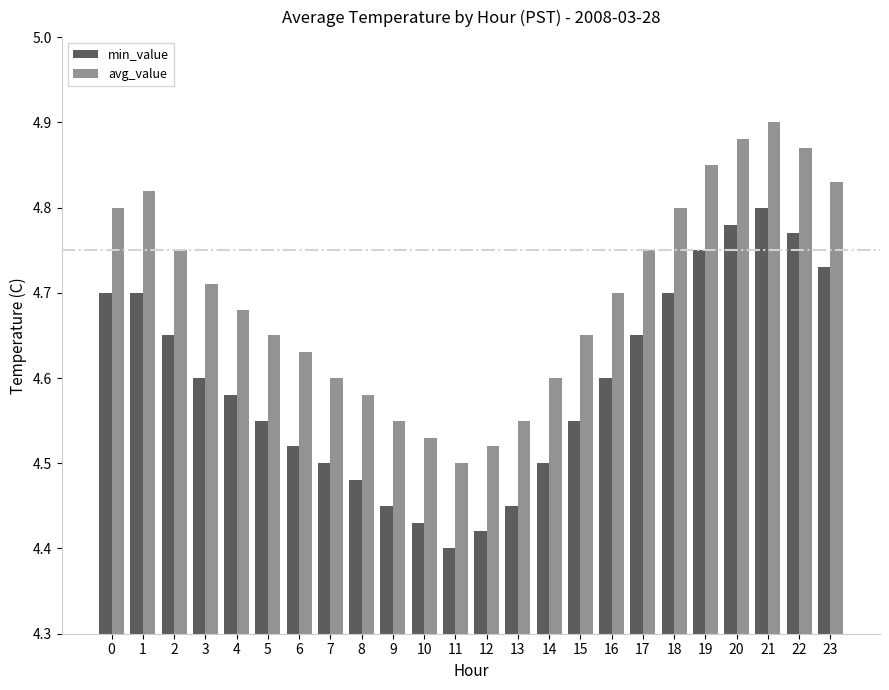

At how many categories does at least one series exceed 4?

24